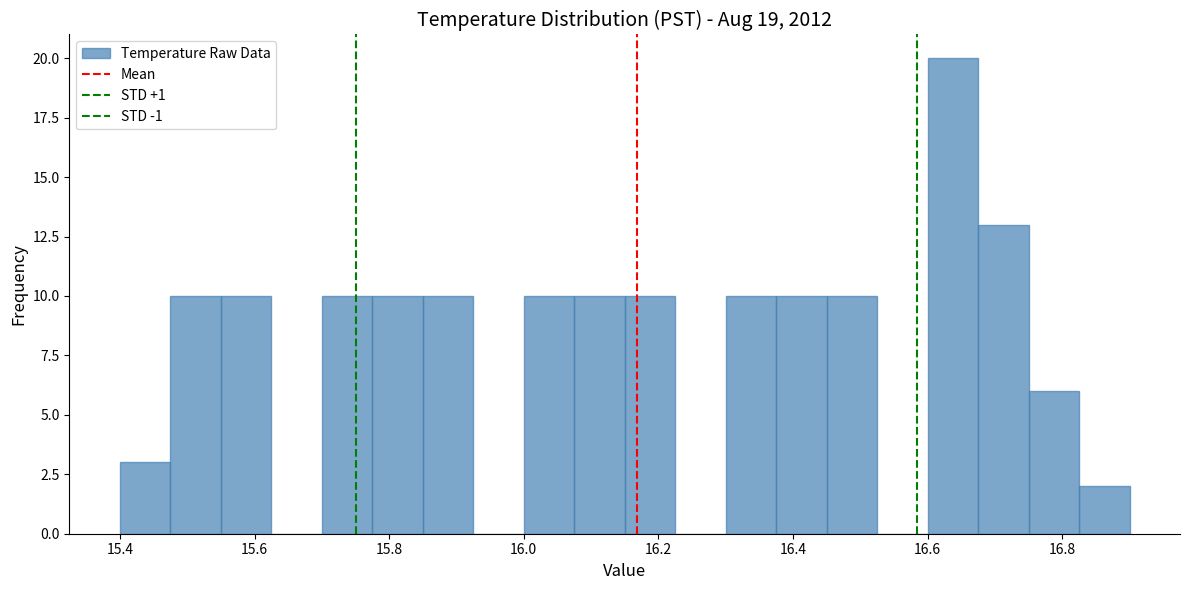

Around what value on the x-axis is the tallest bar? Give the approximate position of its centre, as read against the axis.

16.64